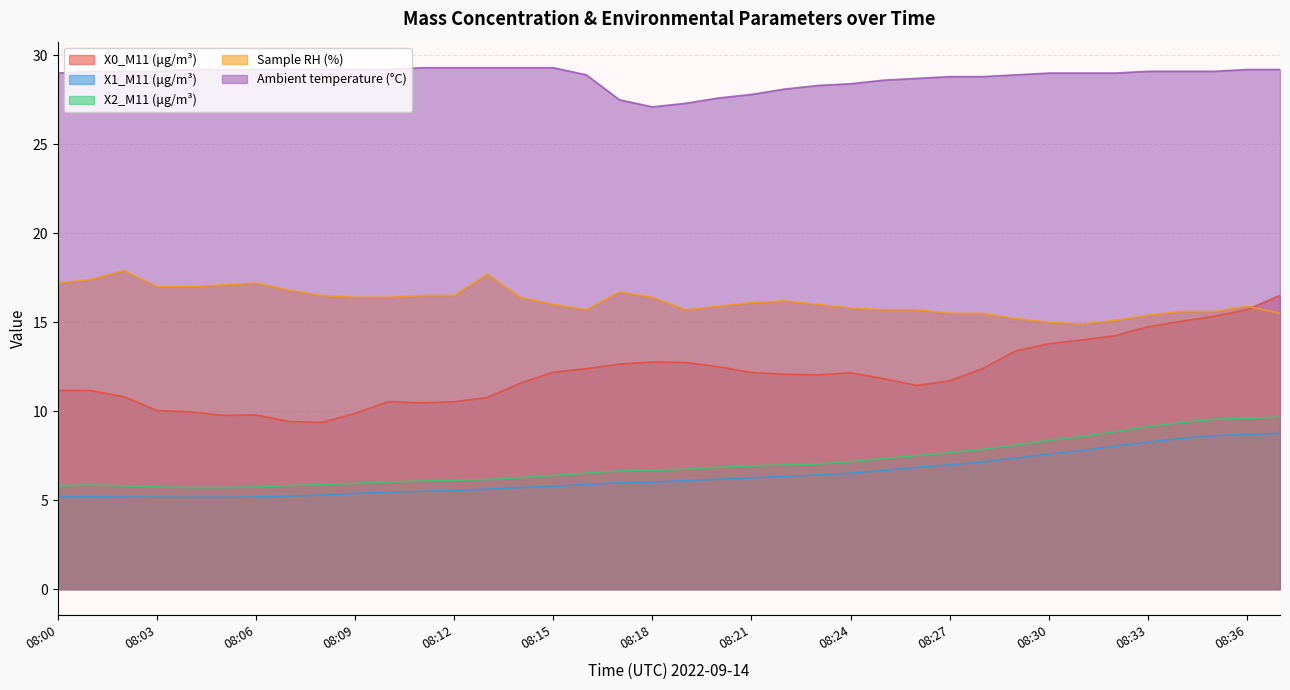

What is the sum of all Sample RH (%) values?

615.1